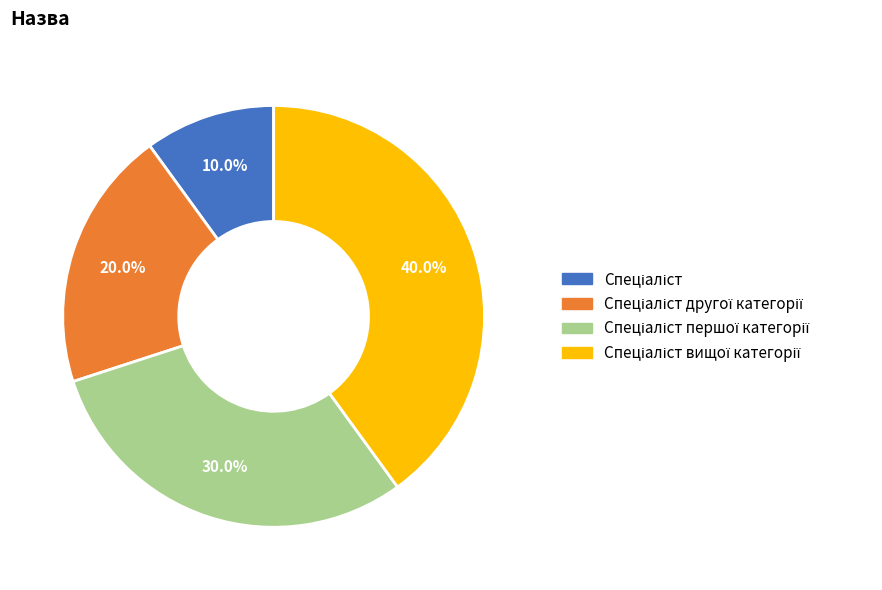

Does any single category account for the majority?

No